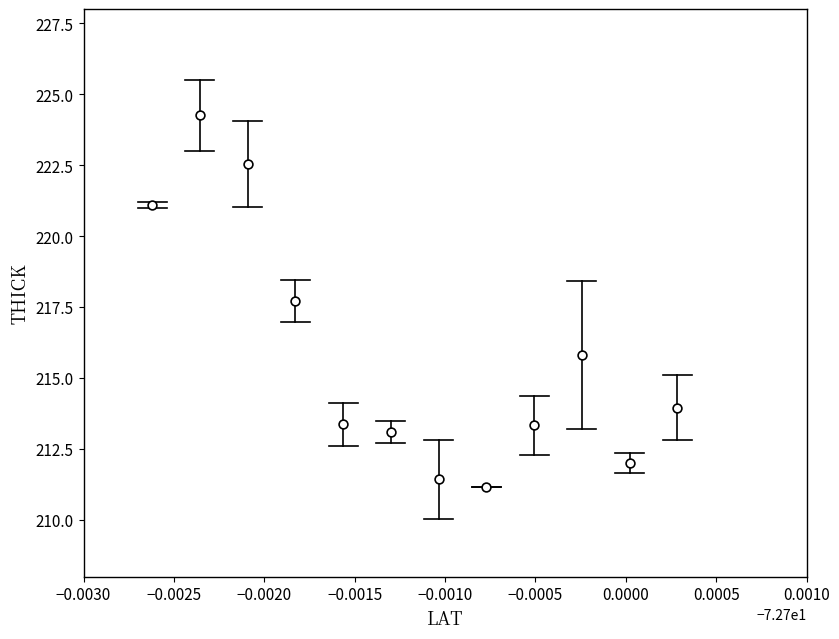

What Y value in the scatter plot is closest to 217?

217.7